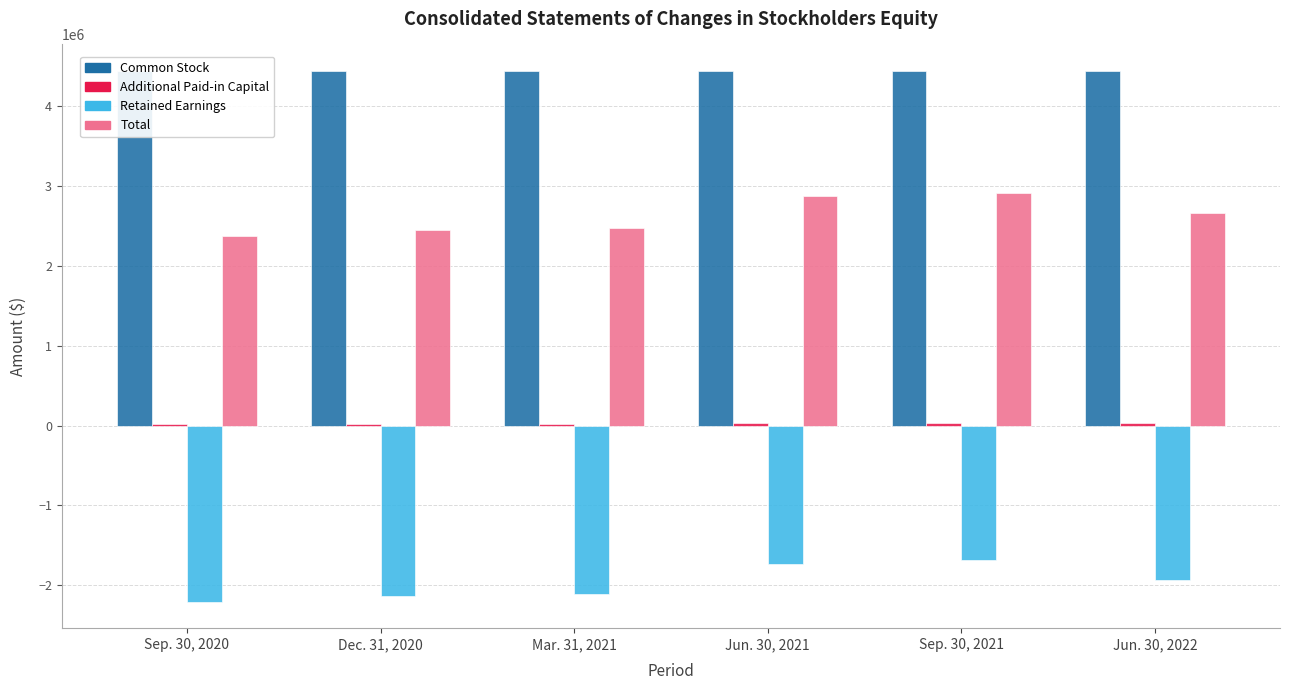

At which category is the sum across all series the highest?

Sep. 30, 2021